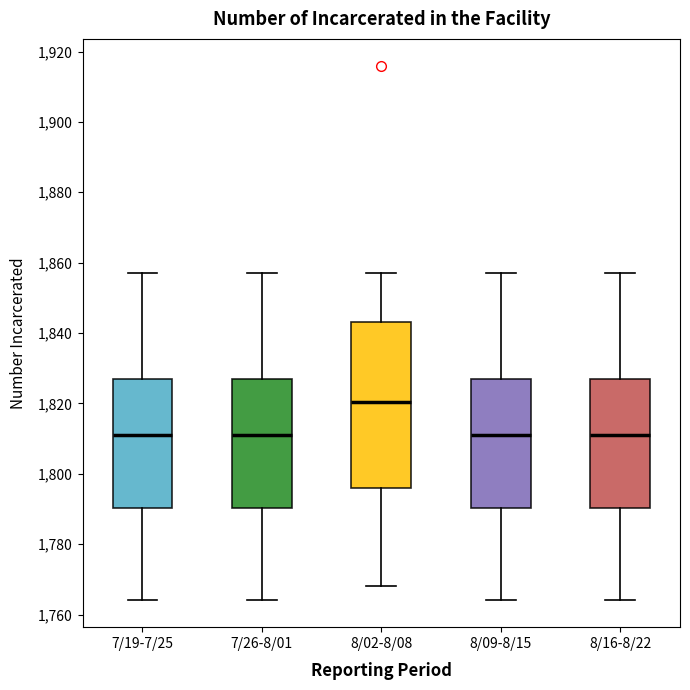

Reading left to right, read every box against the y-axis: the position of its median line, the range the box covers, and the ends of its whiskers. The values are not printed on the chart, so give them approximately, as read against the axis.

7/19-7/25: median 1812, box 1790 to 1828, whiskers 1764 to 1858
7/26-8/01: median 1812, box 1790 to 1828, whiskers 1764 to 1858
8/02-8/08: median 1820, box 1796 to 1844, whiskers 1768 to 1858
8/09-8/15: median 1812, box 1790 to 1828, whiskers 1764 to 1858
8/16-8/22: median 1812, box 1790 to 1828, whiskers 1764 to 1858